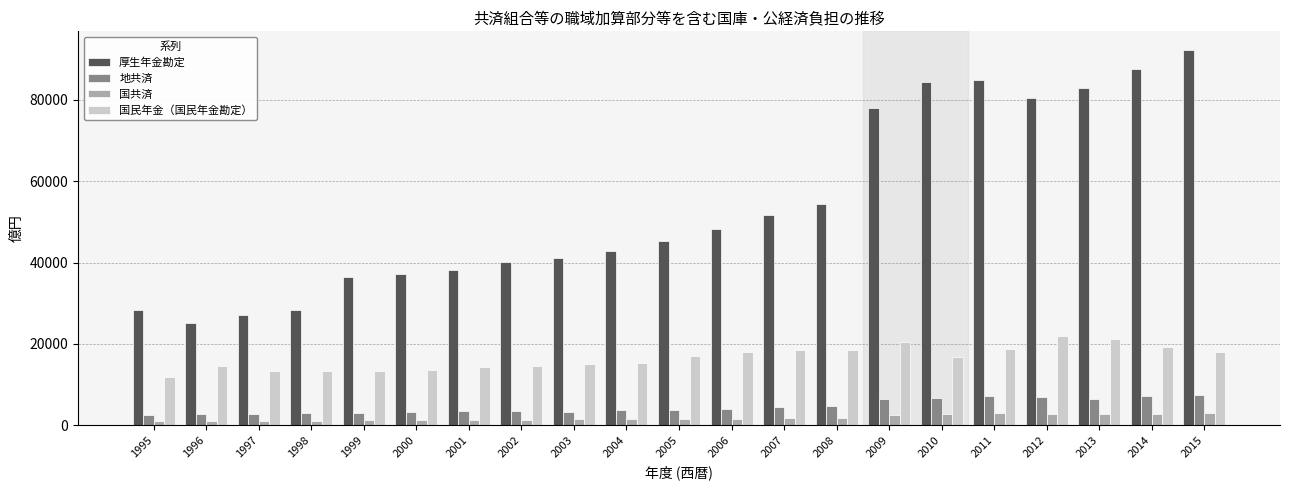

The value of 厚生年金勘定 at 2006 is 48285. True or false?

True